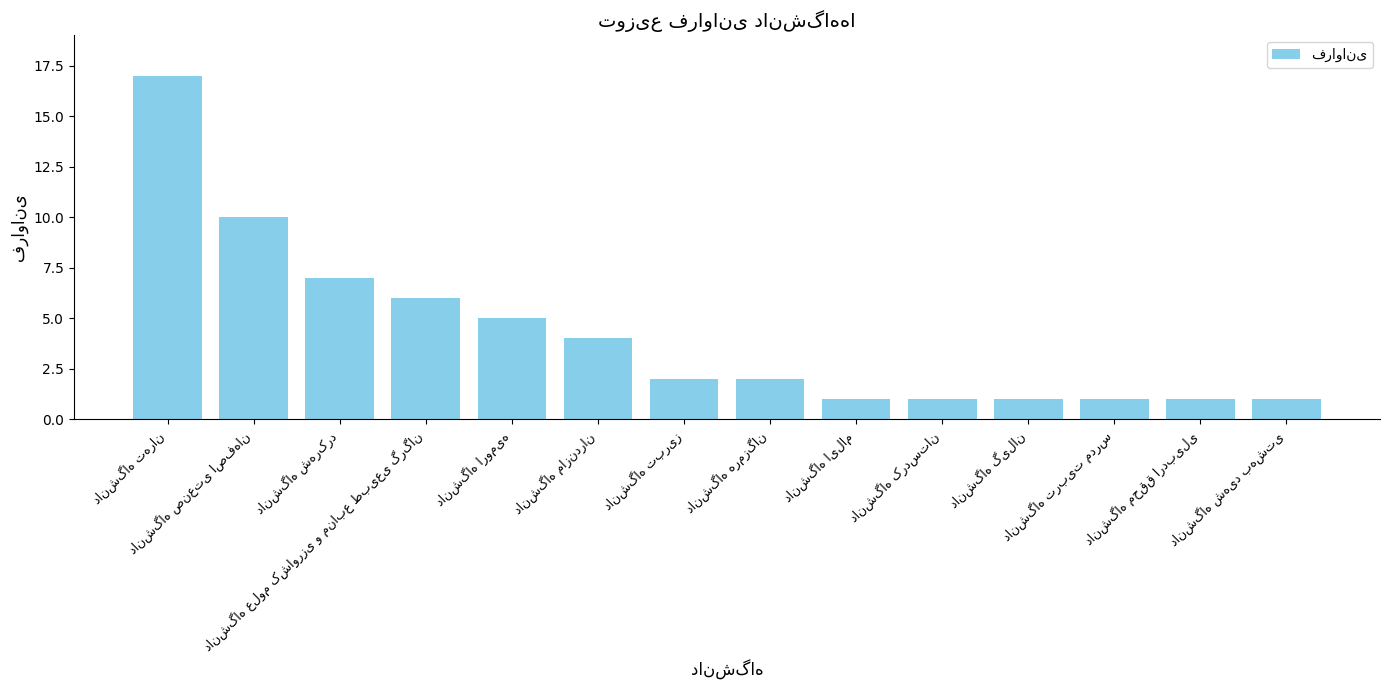

What is the maximum value shown in the chart?

17